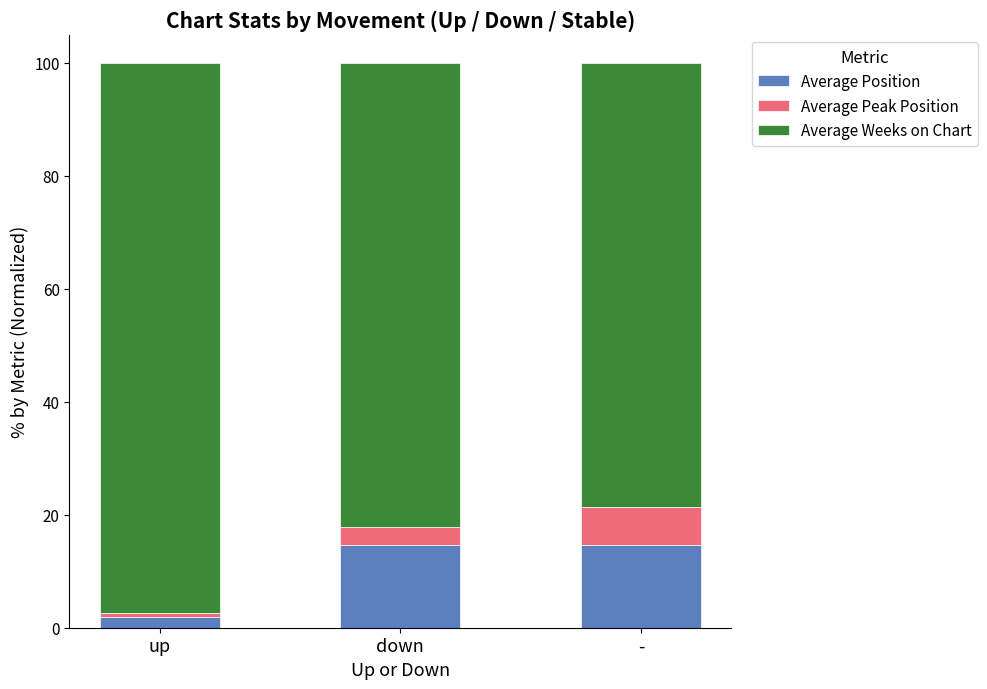

What is the total value across all series at -?

100.0